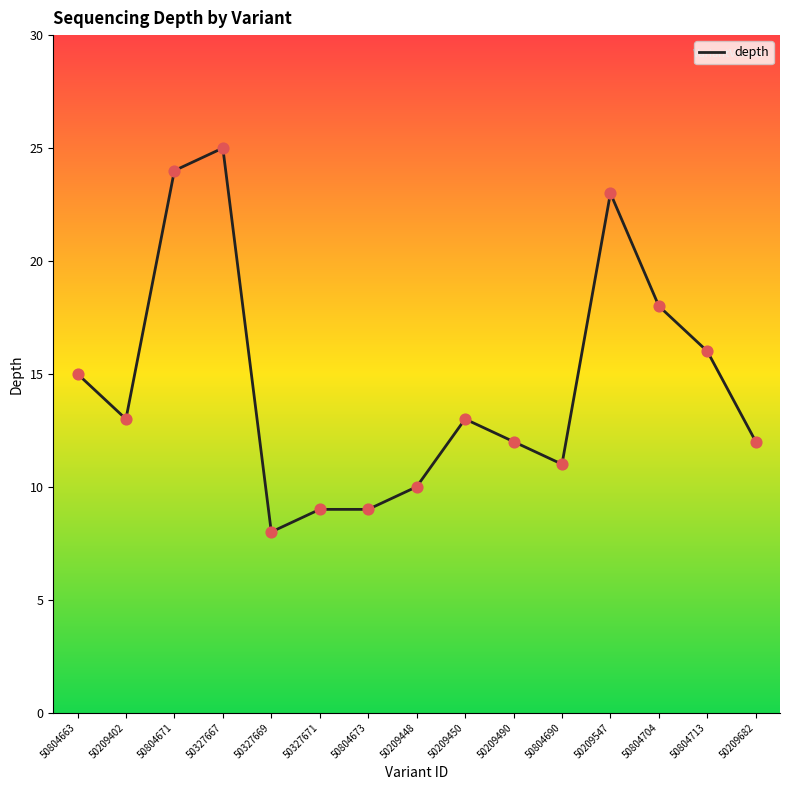

Approximately how many times larger is the value at 50209547 compared to 50209682?

1.9